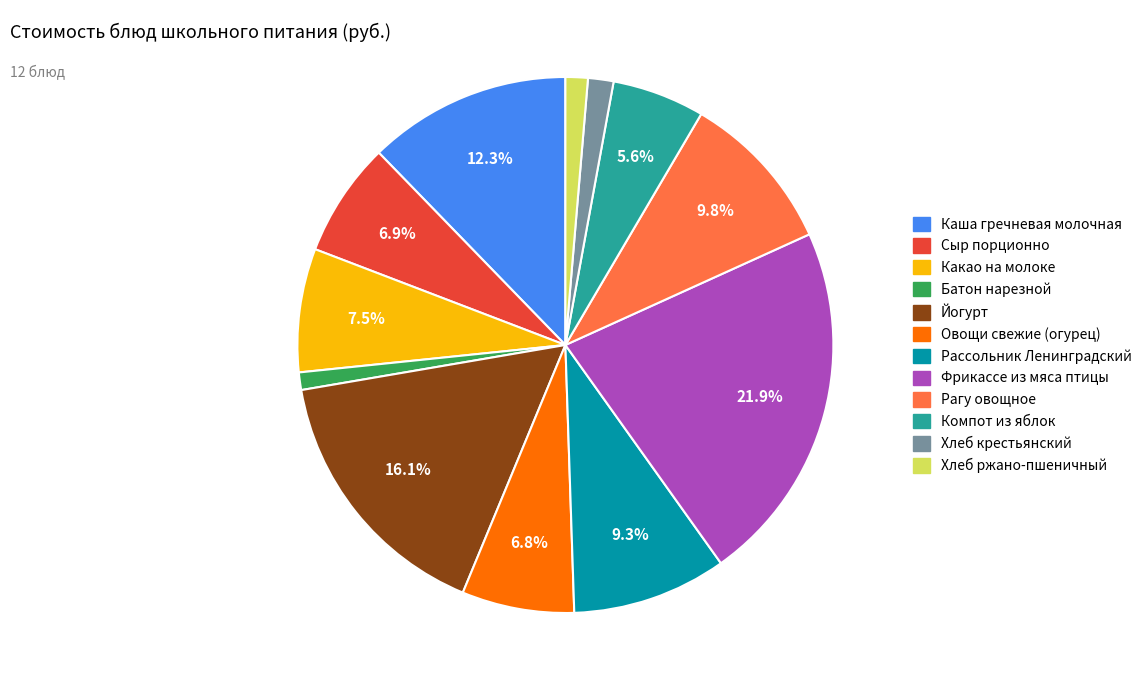

How many slices are in this pie chart?

12